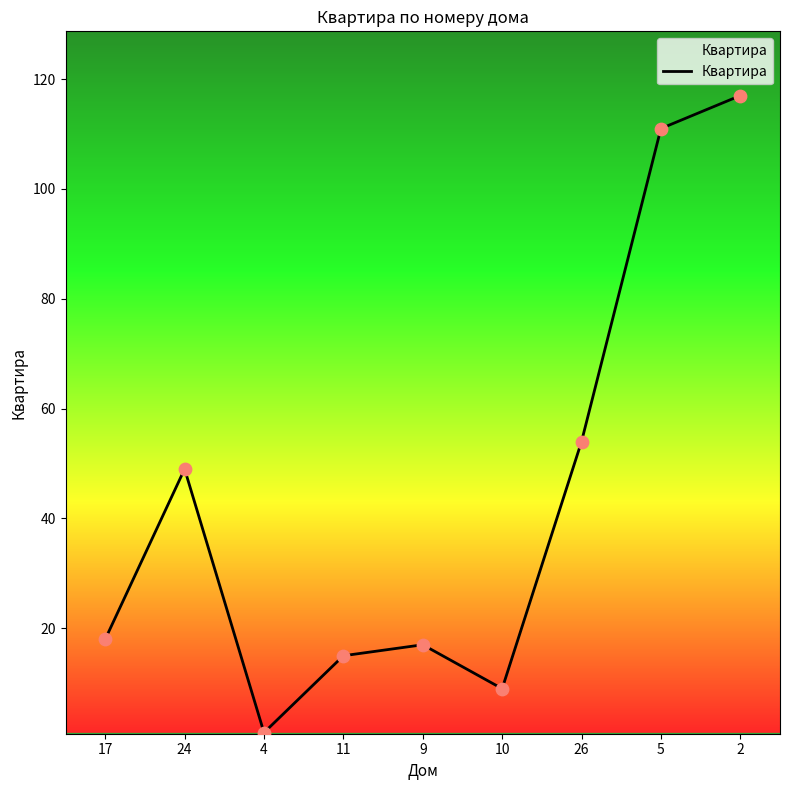

Approximately how many times larger is the value at 4 compared to 17?

0.1